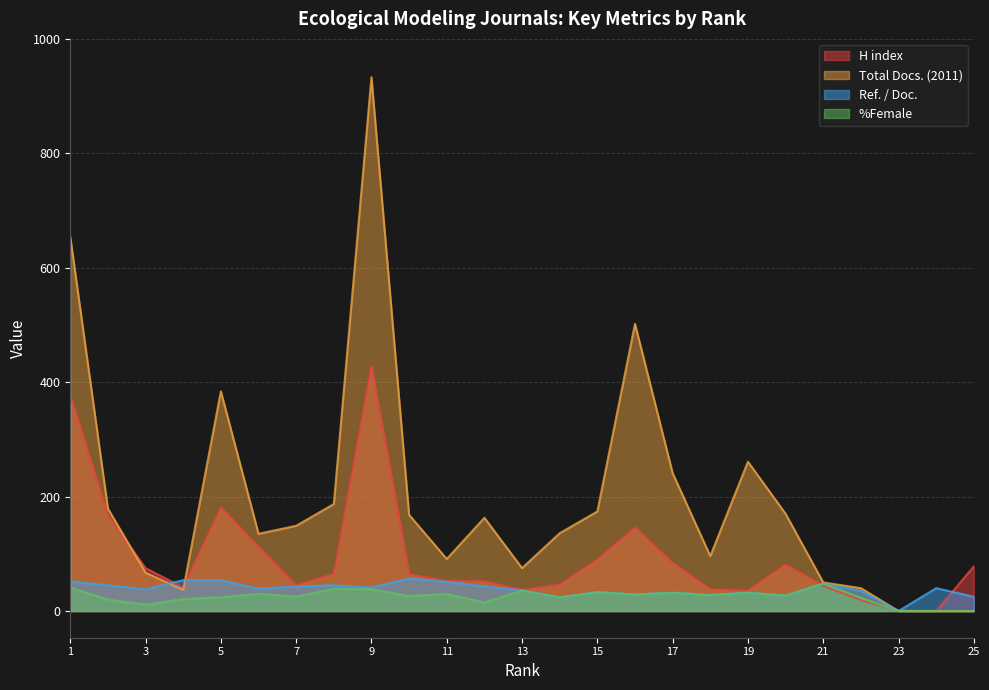

Is it true that Ref. / Doc. equals 69 at 24?

False